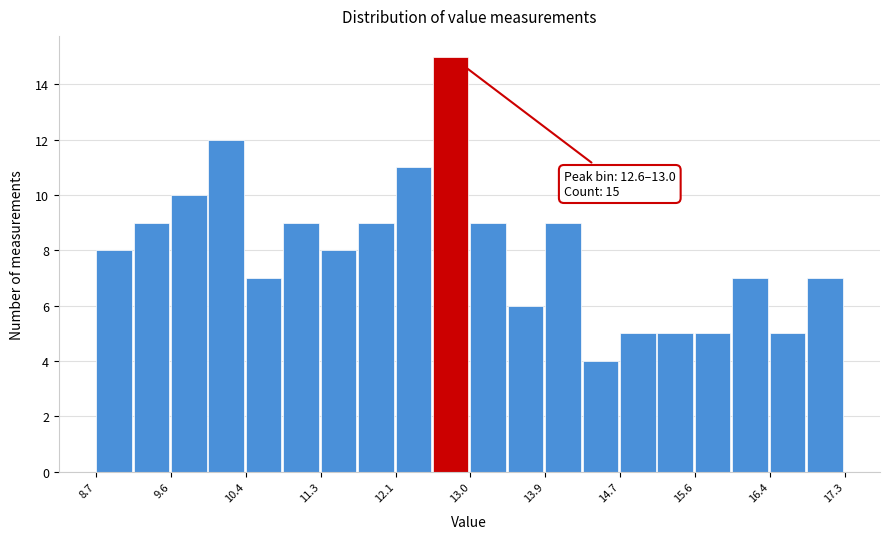

Which range on the x-axis has the tallest bar?

12.57 to 13.00